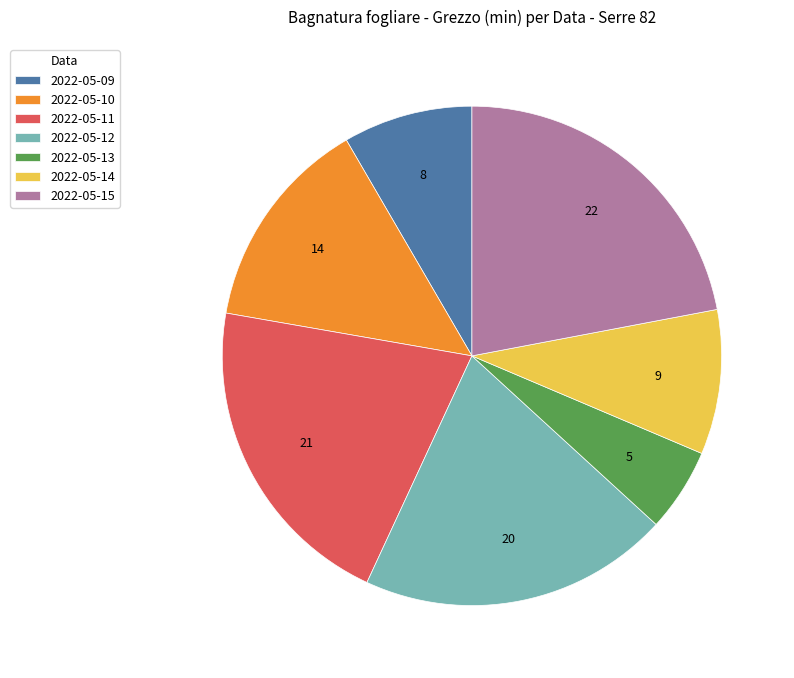

Count the number of slices in the pie.

7